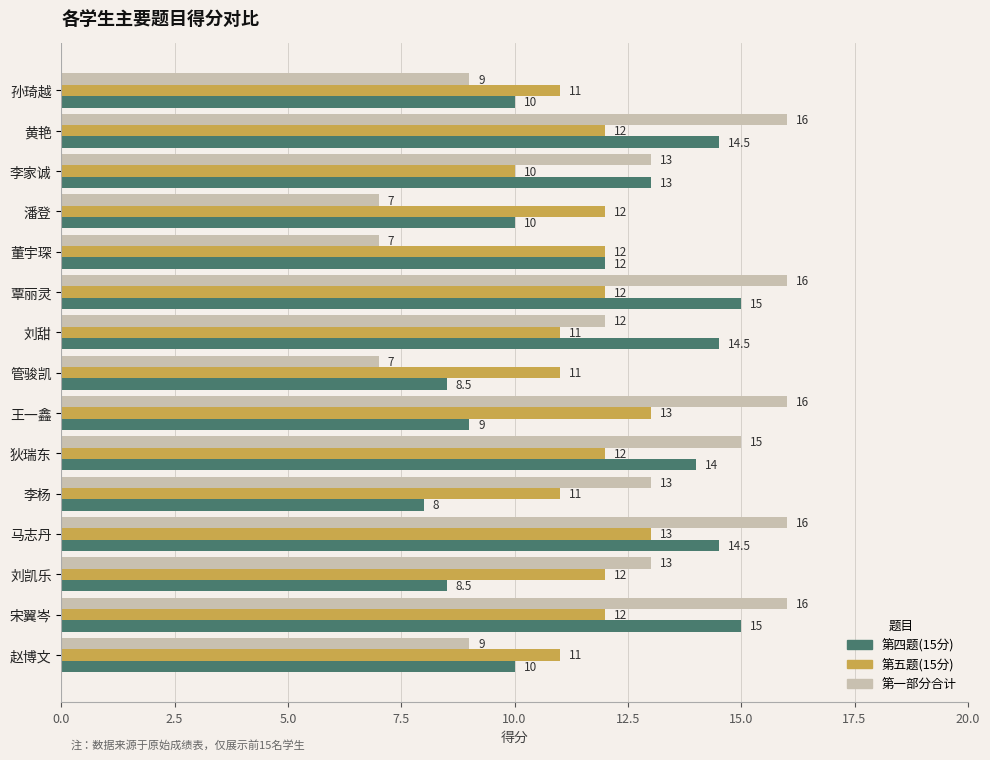

What is the spread (max minus min) of values at 狄瑞东?

3.0